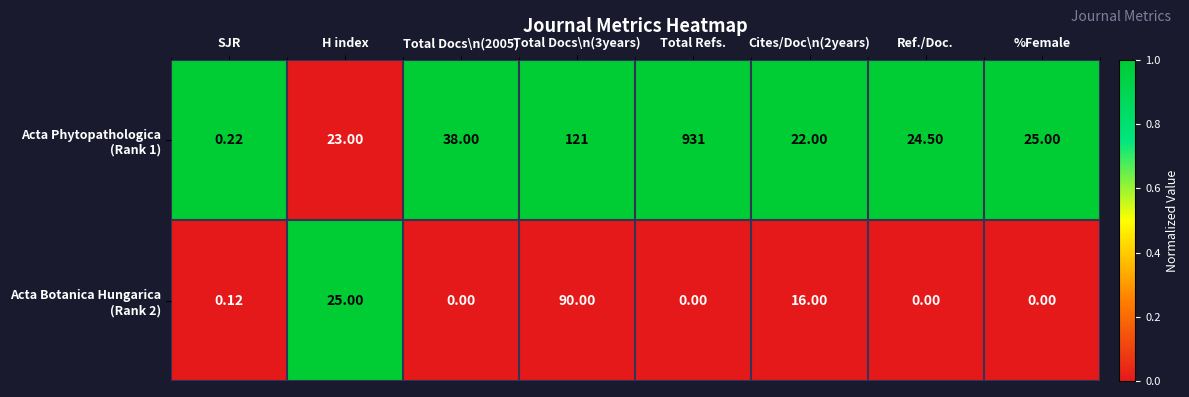

At which category does the chart reach its peak across all series?

Total Refs.